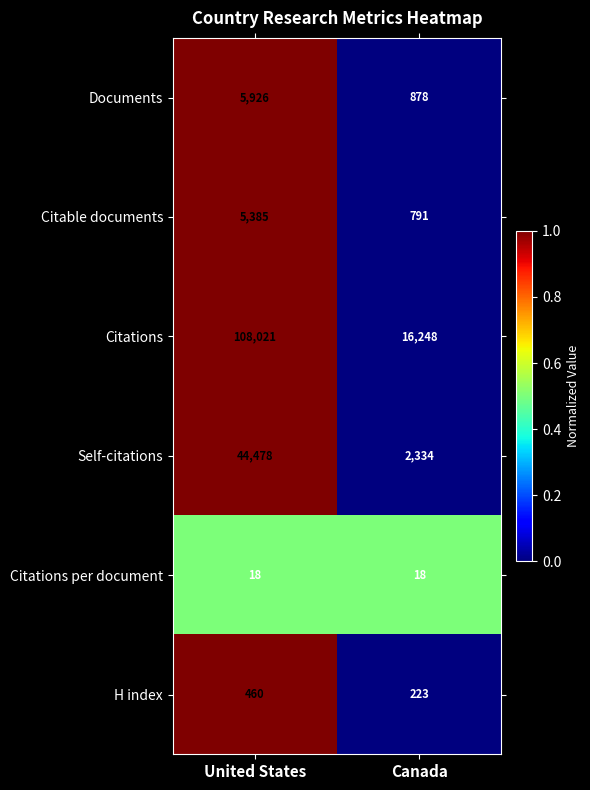

True or false: H index has a value of 460 at United States.

True